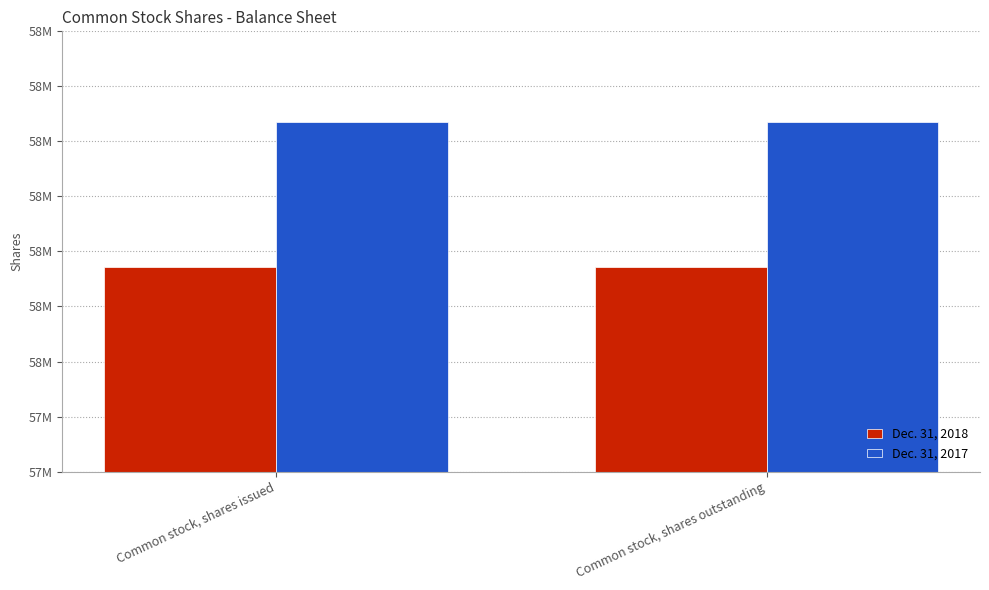

The value of Dec. 31, 2018 at Common stock, shares outstanding is 58171466. True or false?

True